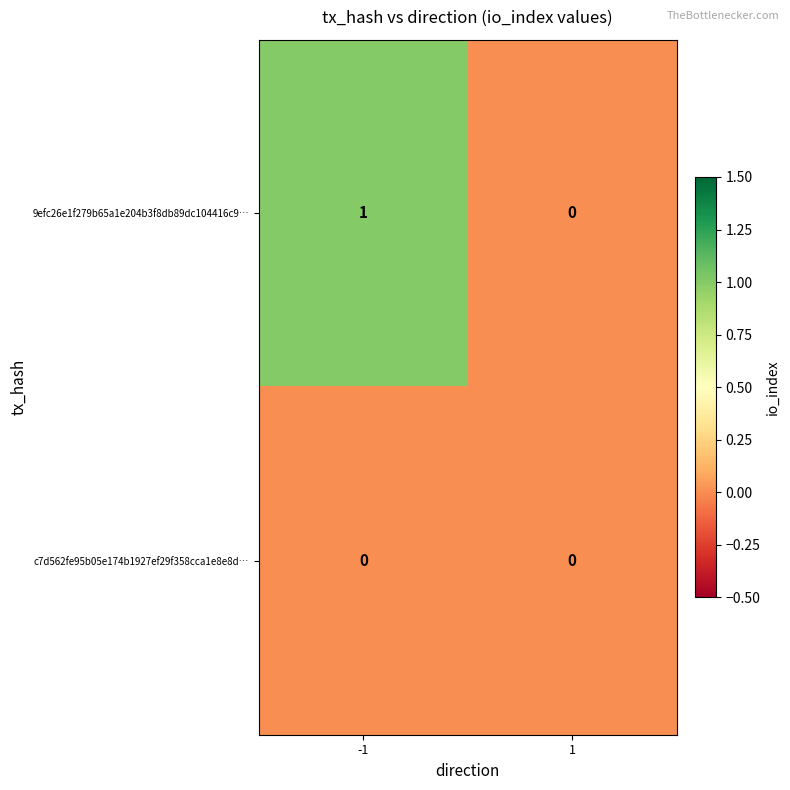

The value of 9efc26e1f279b65a1e204b3f8db89dc104416c9… at 1 is 0. True or false?

True